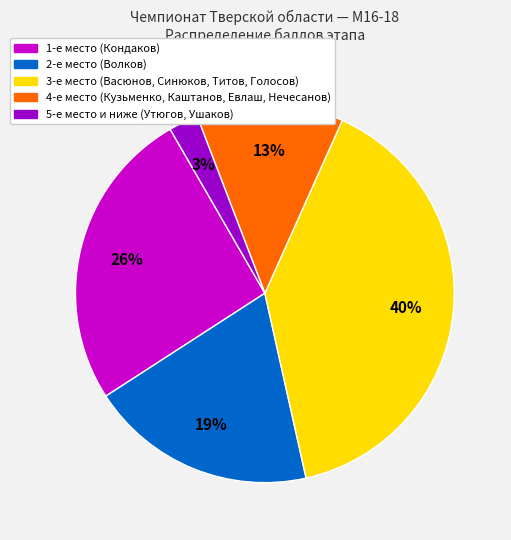

To the nearest percent, what is the difference between the largest and smallest slice percentages?

37%